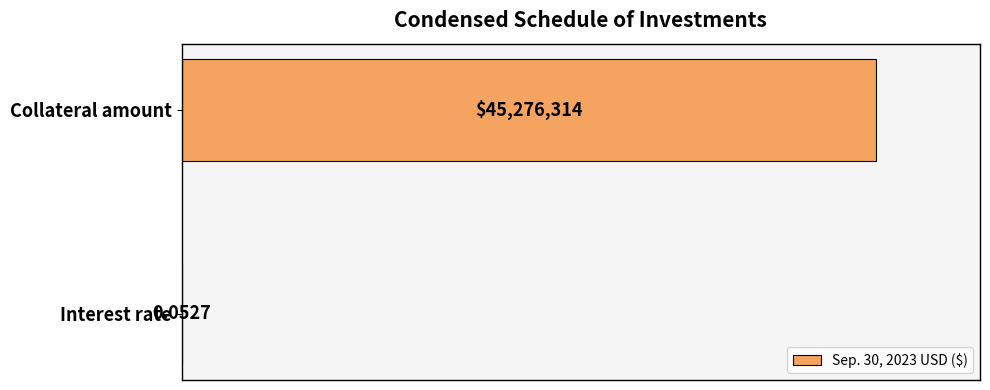

Are the bars horizontal?

Yes